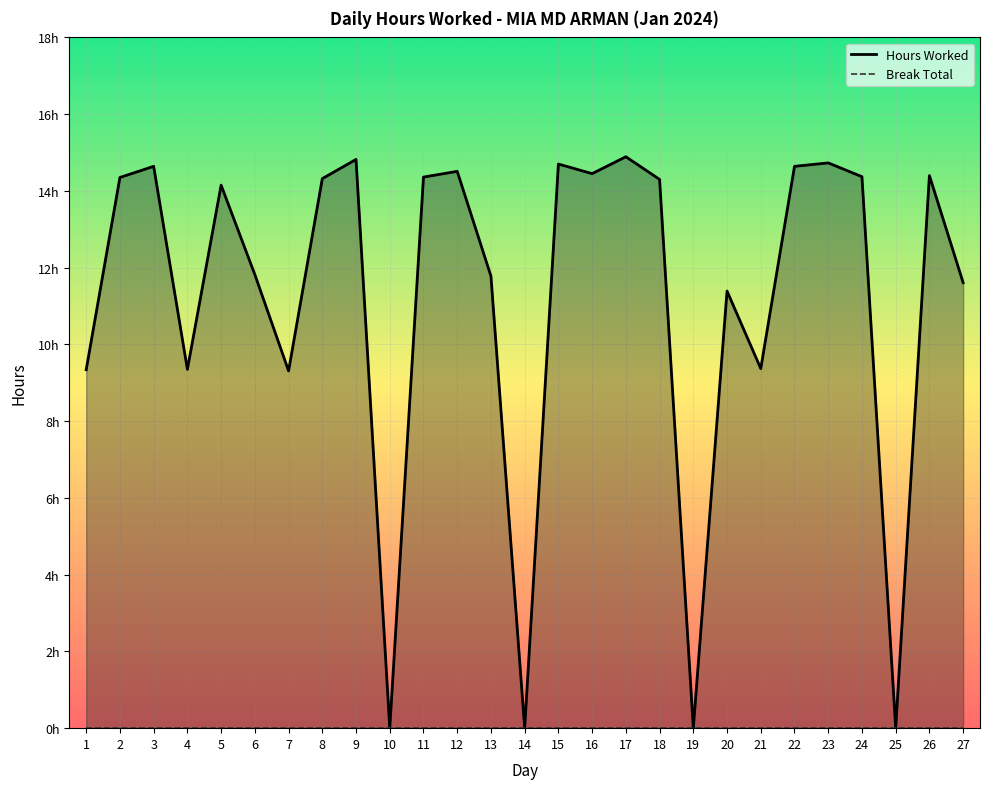

True or false: there are more than 1 points higher than both neighbors.

True